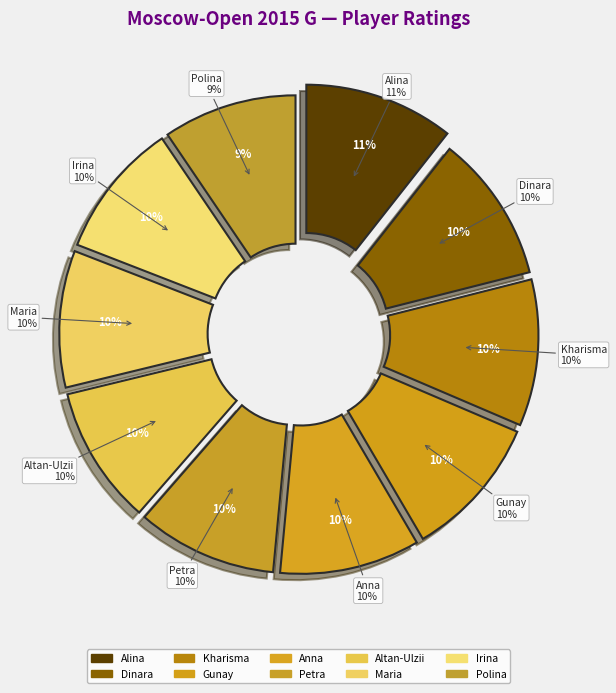

Count the number of slices in the pie.

10